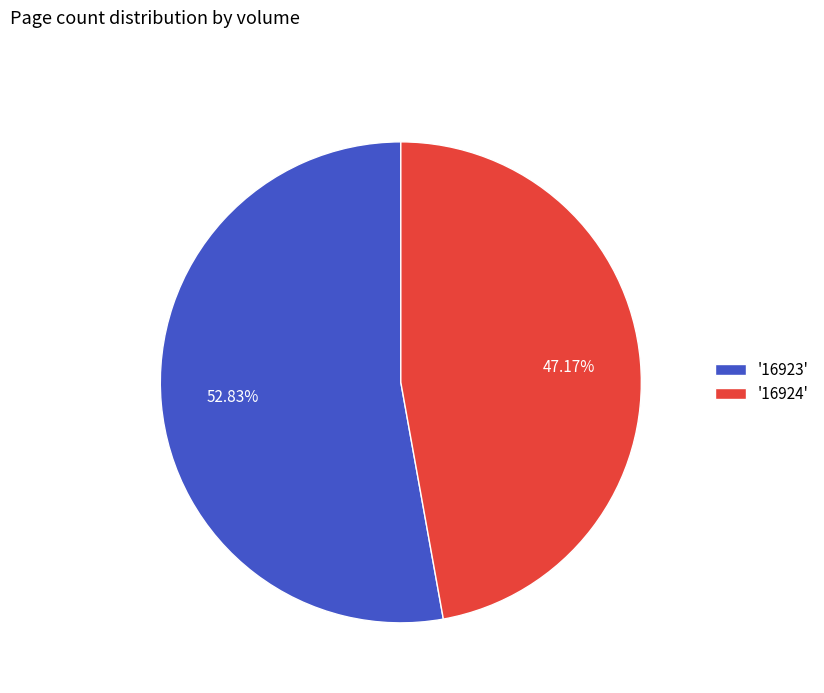

Approximately how many times larger is the value at '16924' compared to '16923'?

0.9